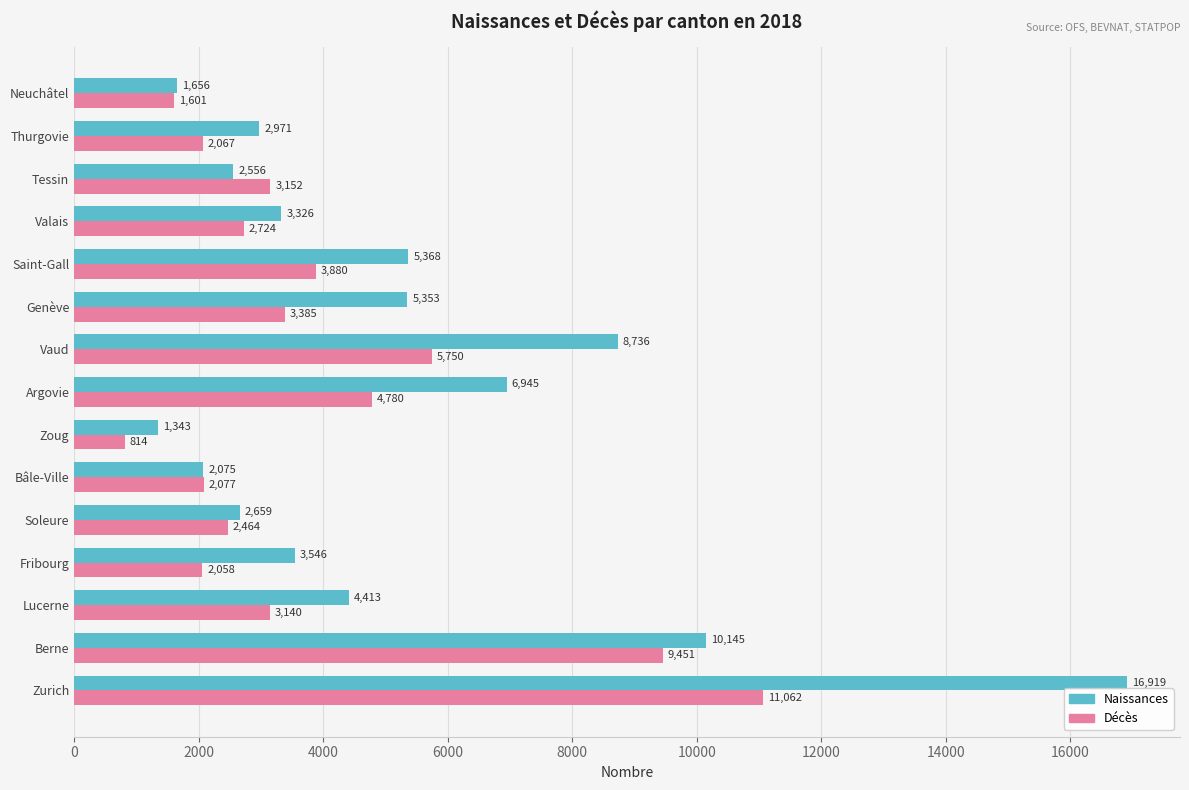

How many data points in Décès are less than 3140?

7